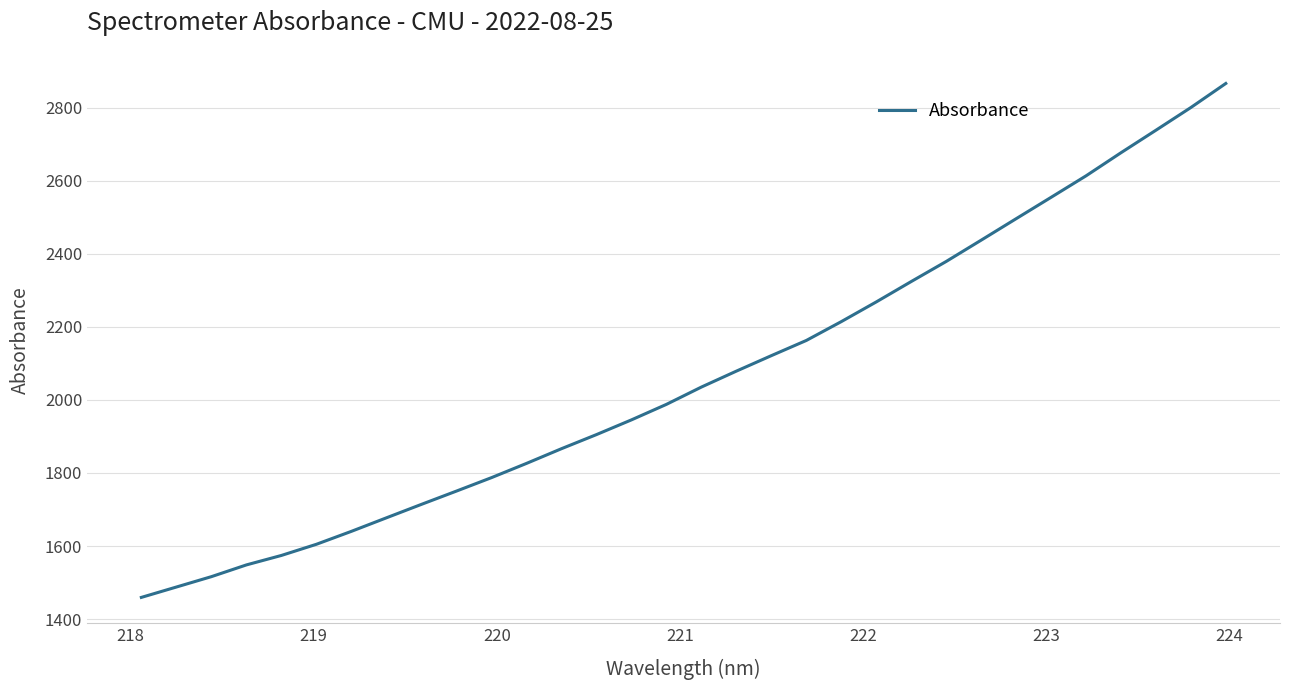

What is the difference between the maximum and minimum values?

1407.1